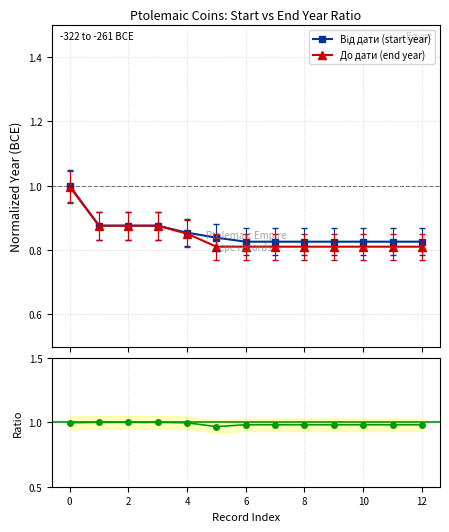

True or false: До дати (end year) has more than 0 points higher than both neighbors.

False